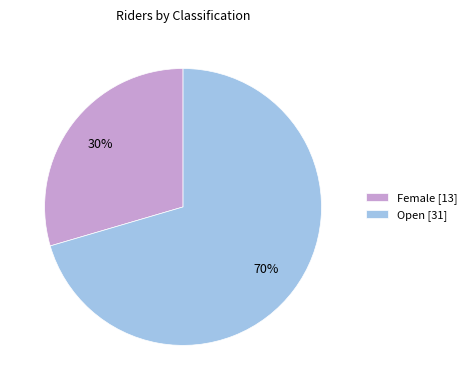

Count the number of slices in the pie.

2